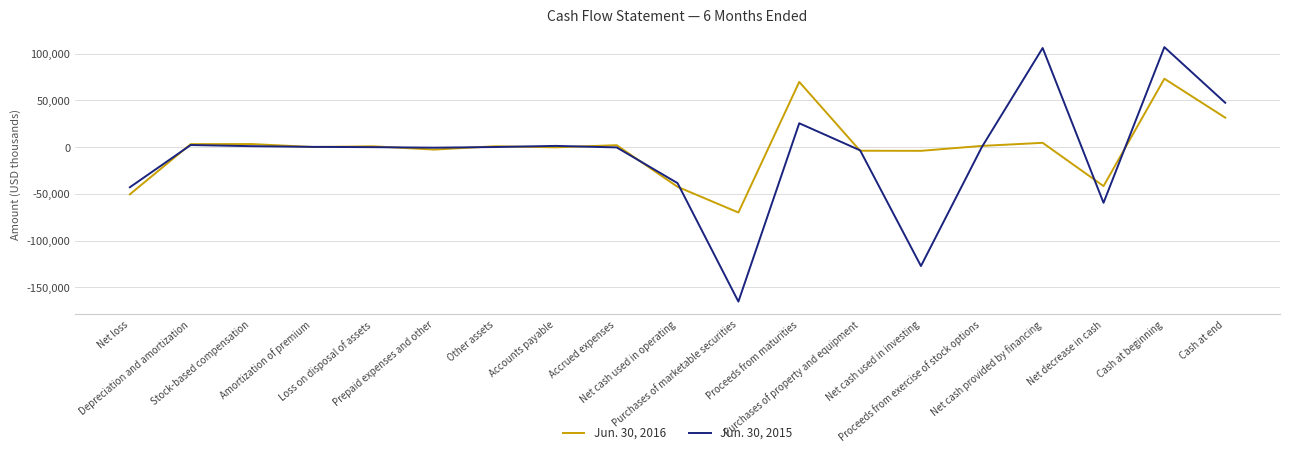

List the series in order of their peak value, highest first.

Jun. 30, 2015, Jun. 30, 2016